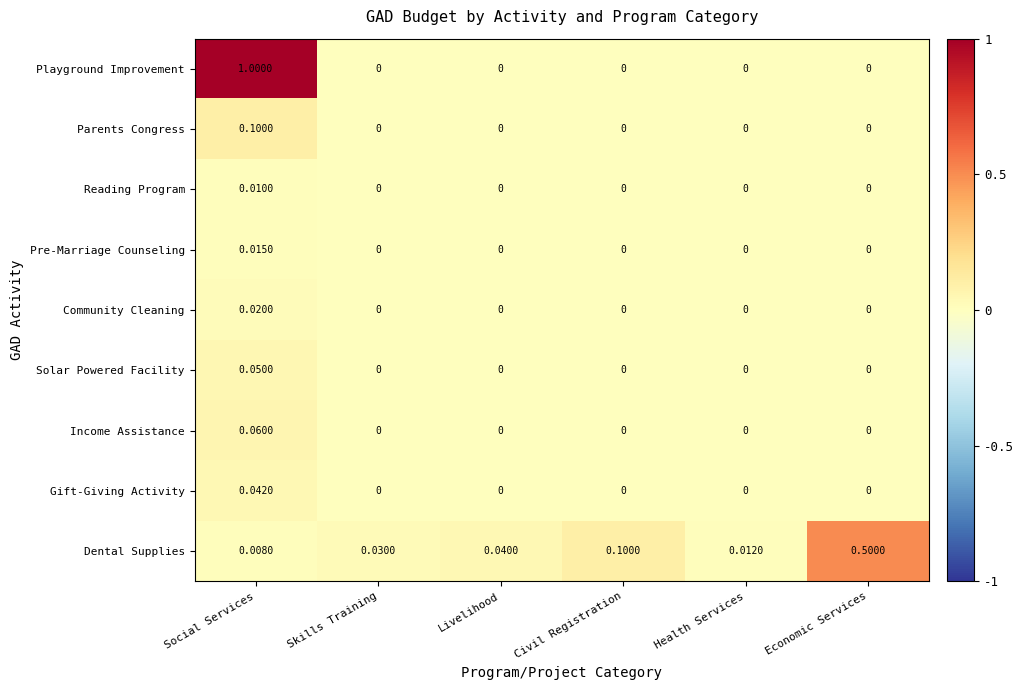

At which category does the chart reach its peak across all series?

Social Services